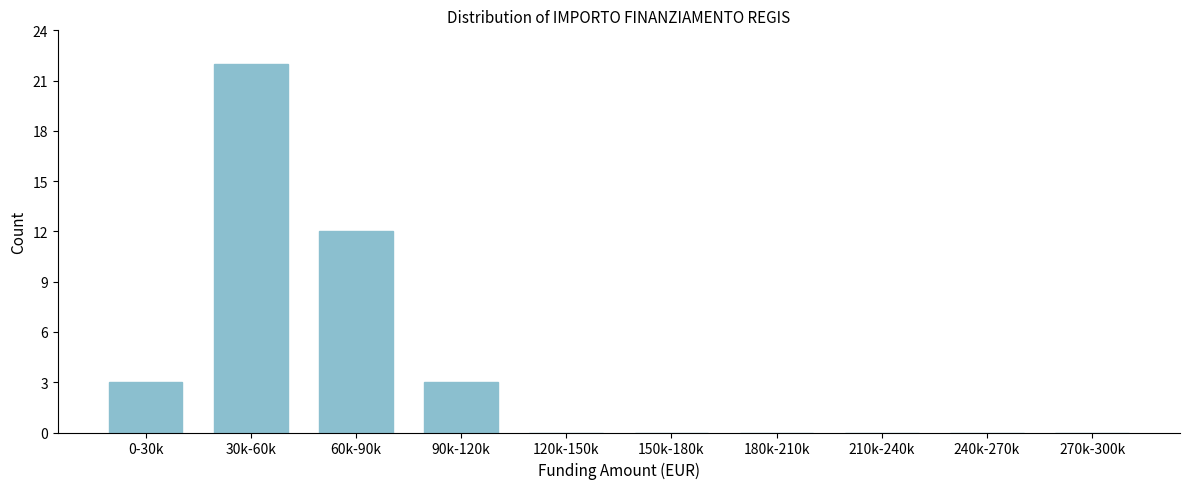

Reading left to right, what are all the values shown in this chart?

0-30k=3	30k-60k=22	60k-90k=12	90k-120k=3	120k-150k=0	150k-180k=0	180k-210k=0	210k-240k=0	240k-270k=0	270k-300k=0